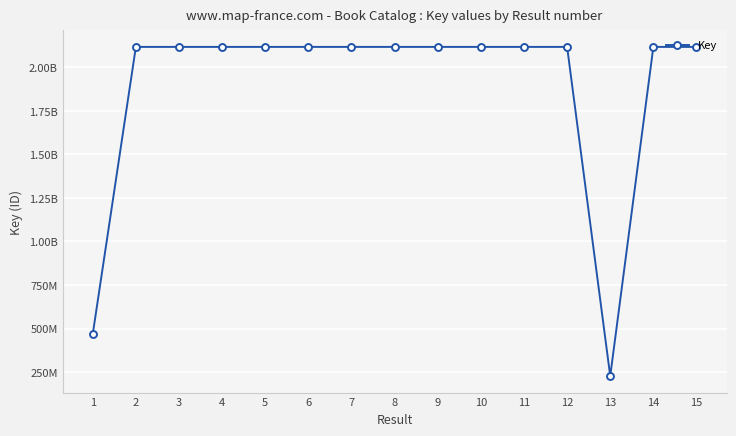

What is the sum of the values at 5 and 2?

4235770193